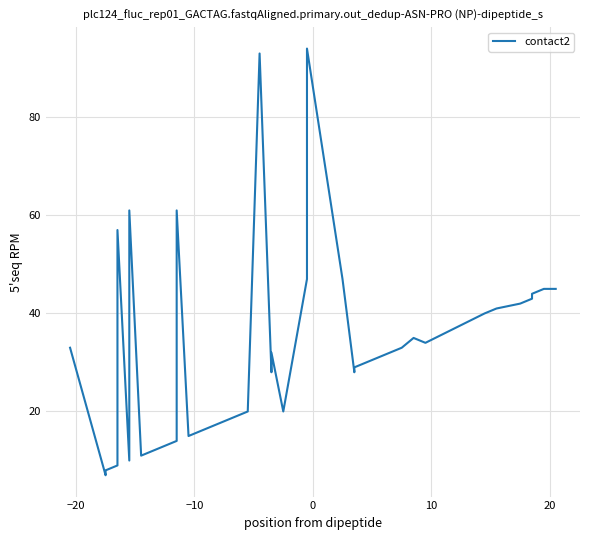

Does the chart have visible grid lines?

Yes